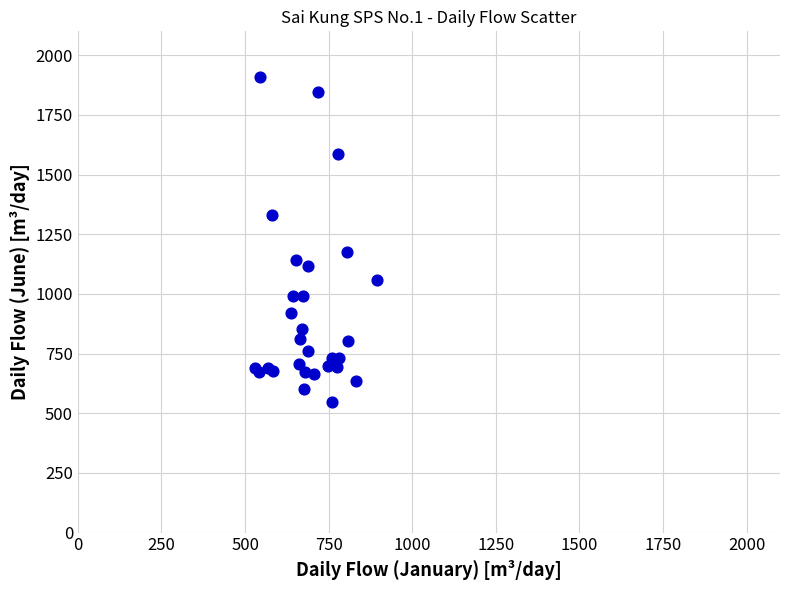

What Y value in the scatter plot is closest to 1227?

1175